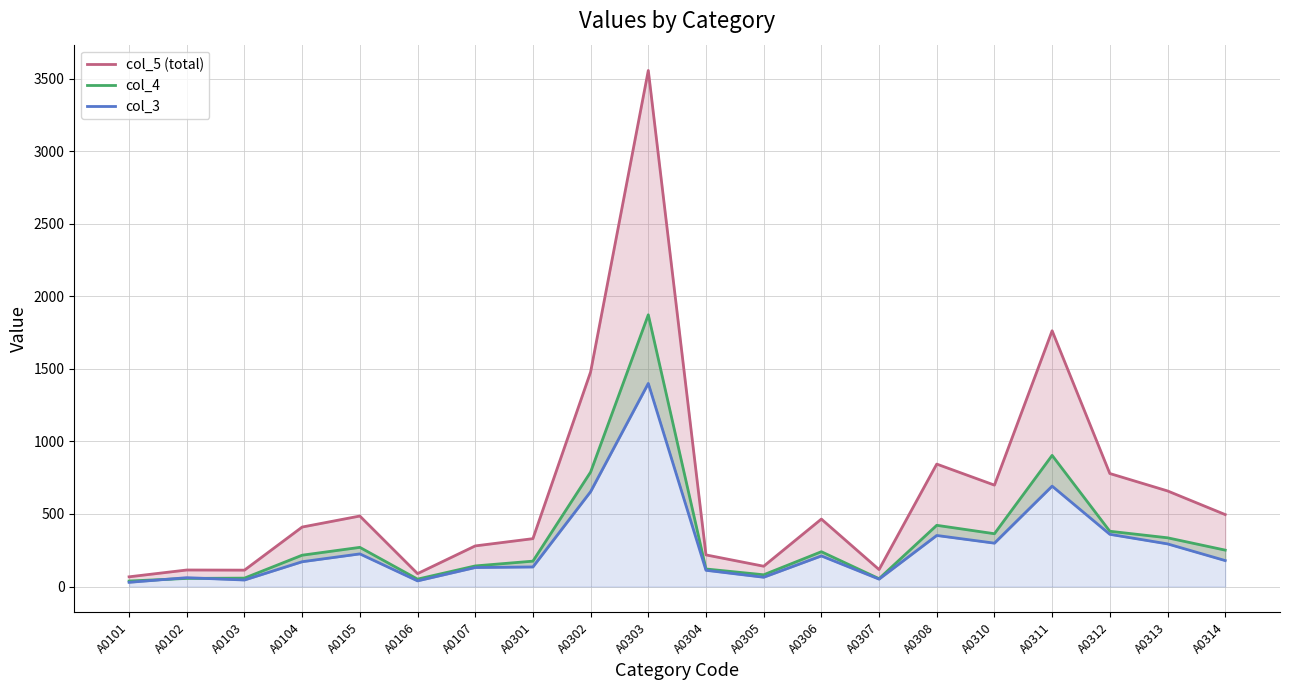

Reading left to right, extract all data points from this chart.

col_5 (total): A0101=67	A0102=114	A0103=113	A0104=410	A0105=486	A0106=89	A0107=280	A0301=330	A0302=1479	A0303=3557	A0304=218	A0305=140	A0306=465	A0307=117	A0308=844	A0310=699	A0311=1763	A0312=779	A0313=659	A0314=496
col_4: A0101=38	A0102=56	A0103=58	A0104=216	A0105=270	A0106=51	A0107=142	A0301=175	A0302=789	A0303=1873	A0304=121	A0305=81	A0306=240	A0307=54	A0308=422	A0310=364	A0311=904	A0312=381	A0313=336	A0314=251
col_3: A0101=29	A0102=61	A0103=45	A0104=171	A0105=225	A0106=39	A0107=131	A0301=135	A0302=654	A0303=1400	A0304=112	A0305=64	A0306=211	A0307=51	A0308=352	A0310=299	A0311=692	A0312=360	A0313=294	A0314=179